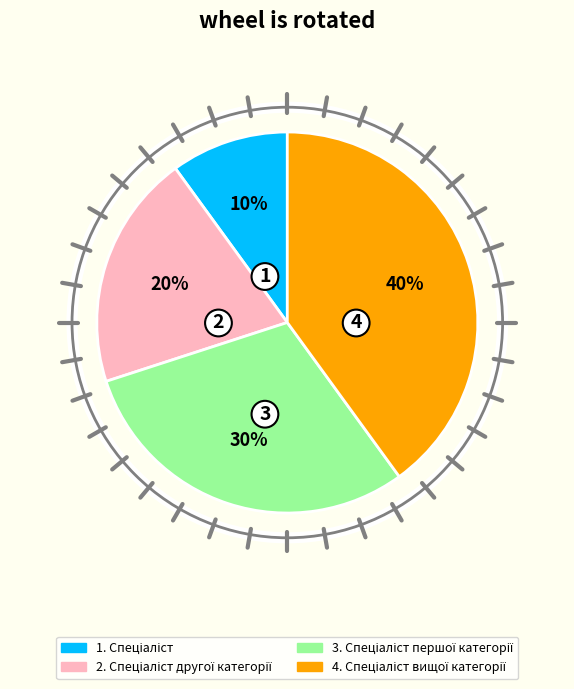

To the nearest percent, what is the difference between the largest and smallest slice percentages?

30%